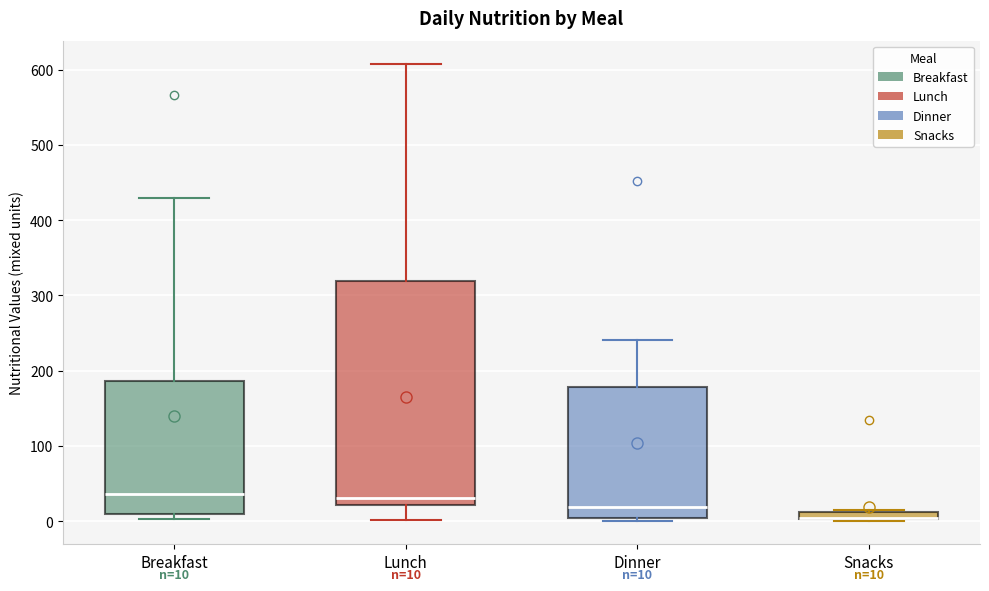

Which box is the tallest, from its lower edge to its upper edge?

Lunch